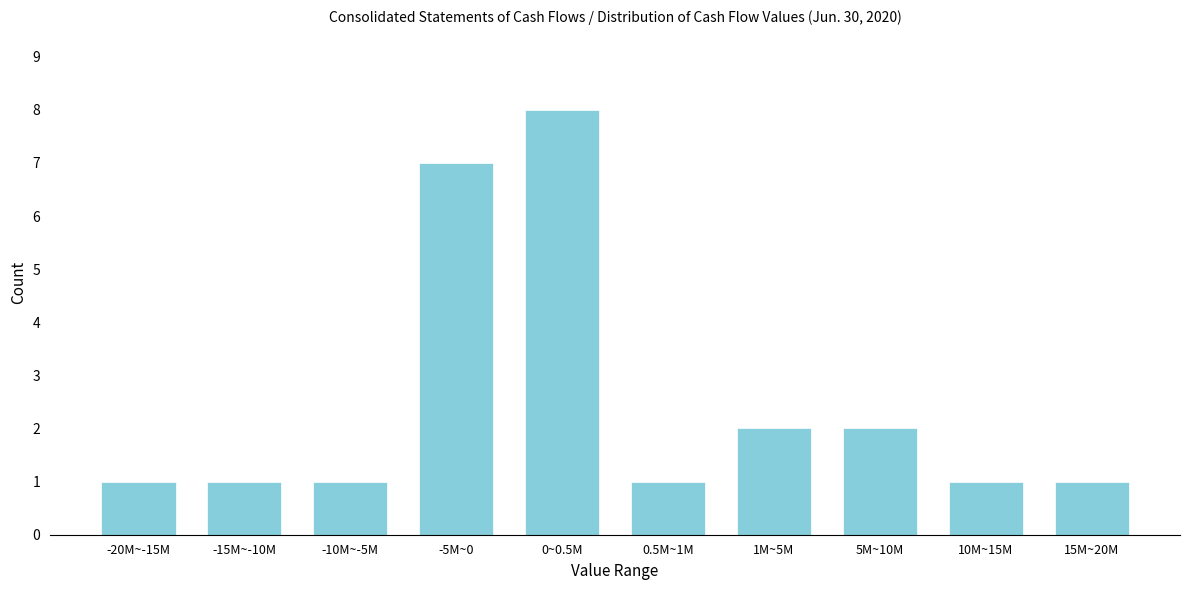

Reading right to left, list all the values displayed in this chart.

1	1	2	2	1	8	7	1	1	1